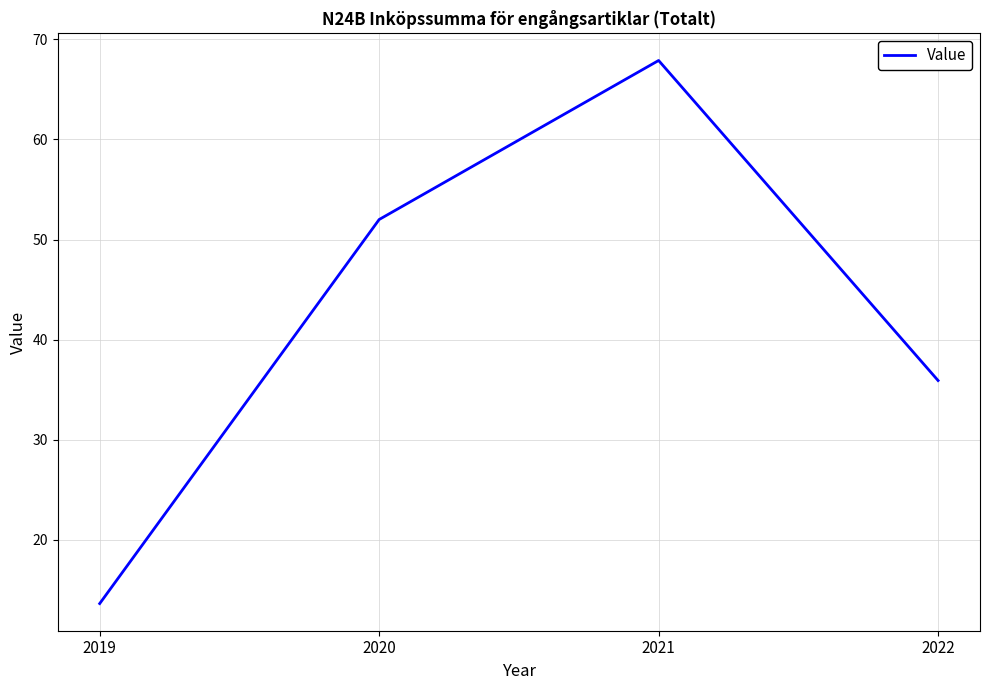

List the labels in order of value, smallest first.

2019, 2022, 2020, 2021